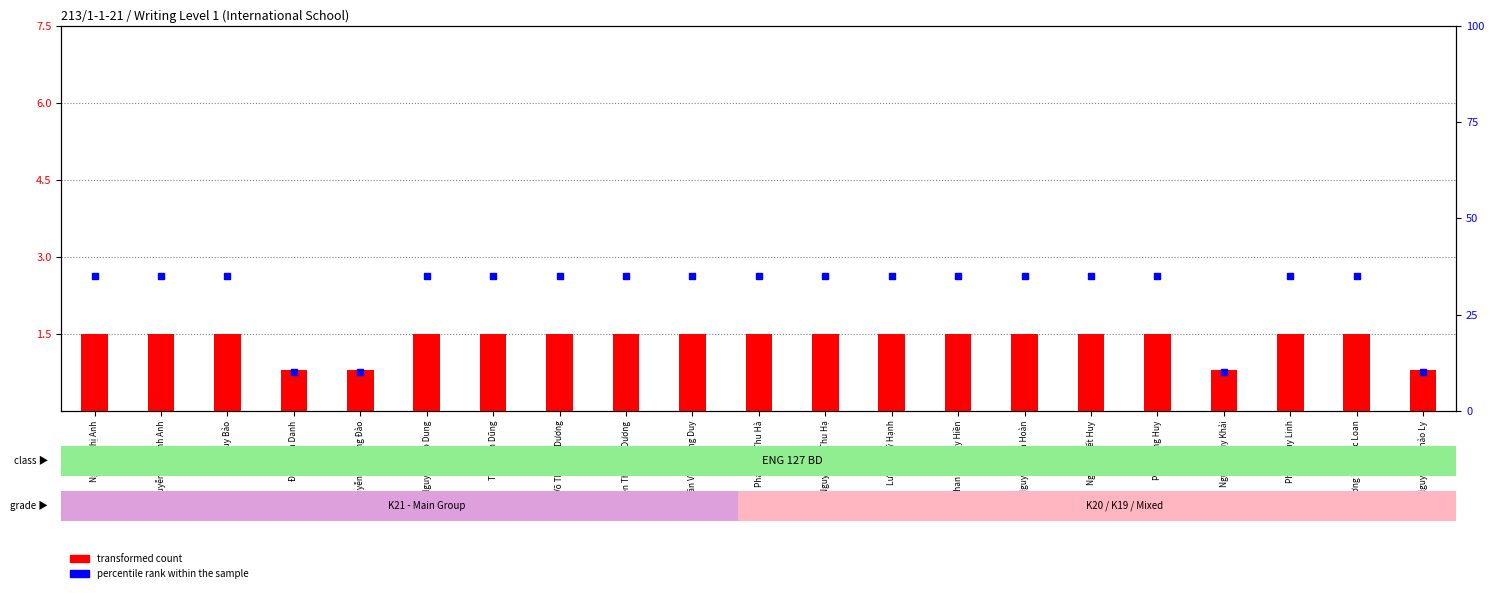

Which series has the widest spread of Y values?

percentile rank within the sample